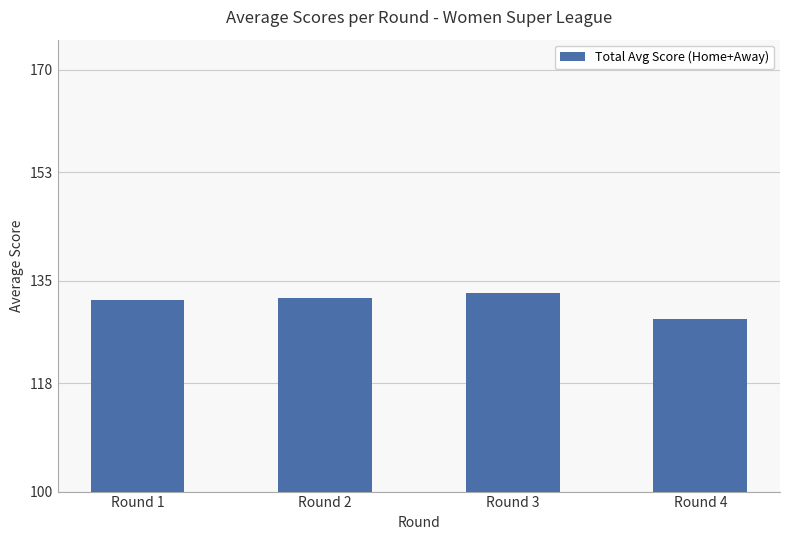

What is the change in value from Round 3 to Round 4?

-4.4